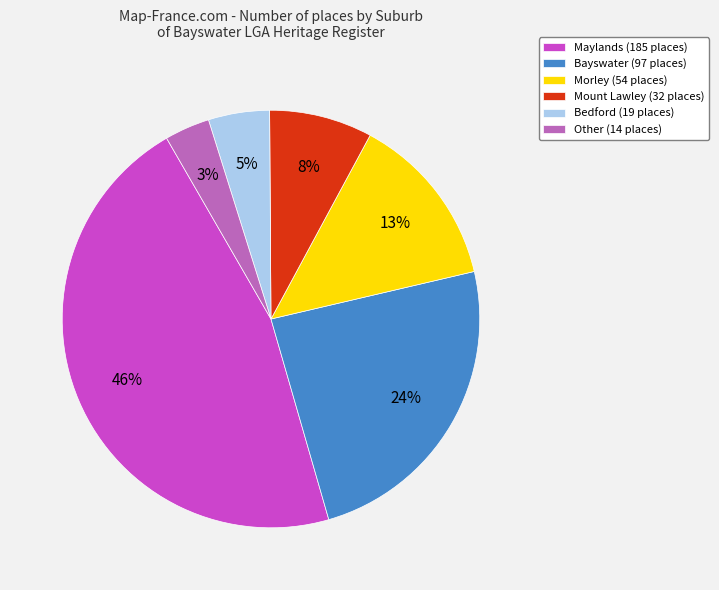

What is the smallest slice in the pie chart?

Other